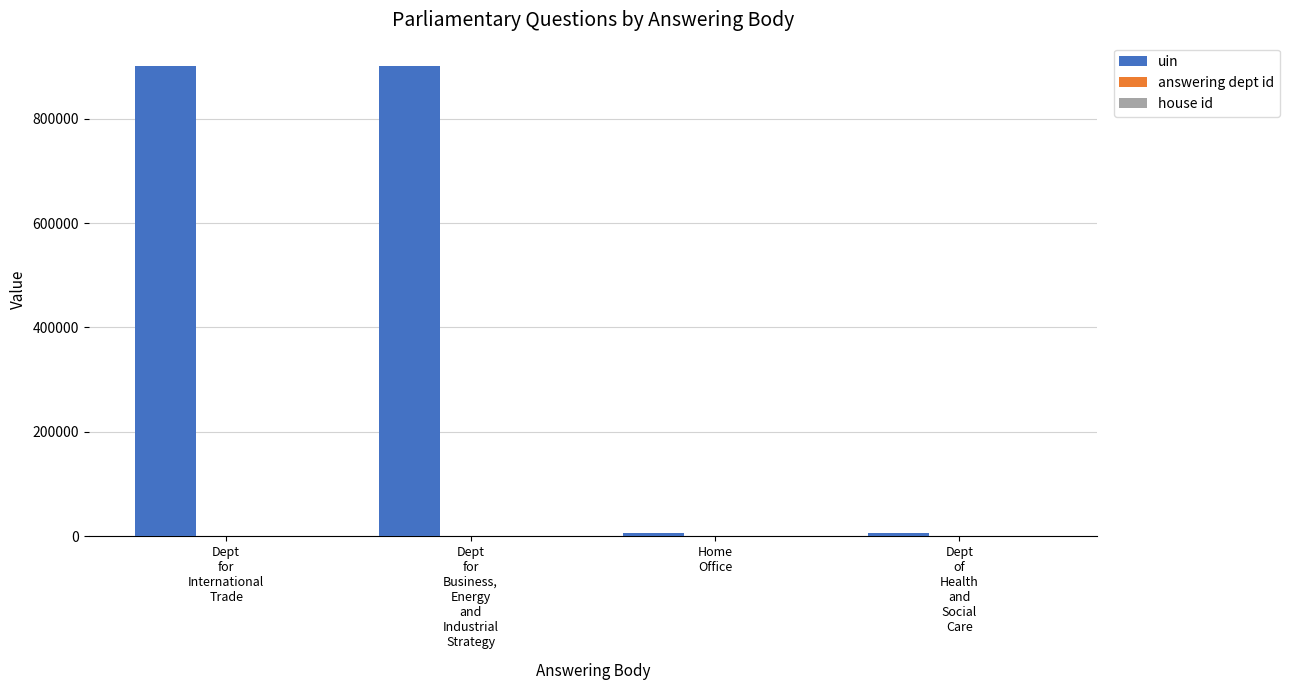

Which series has the largest total across all categories?

uin